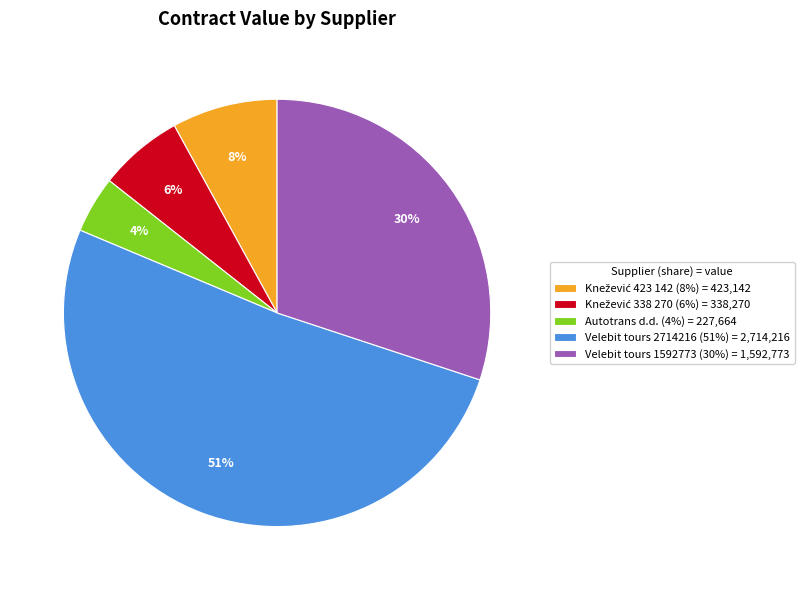

Which category has the smallest portion of the pie?

Autotrans d.d. (4%) = 227,664